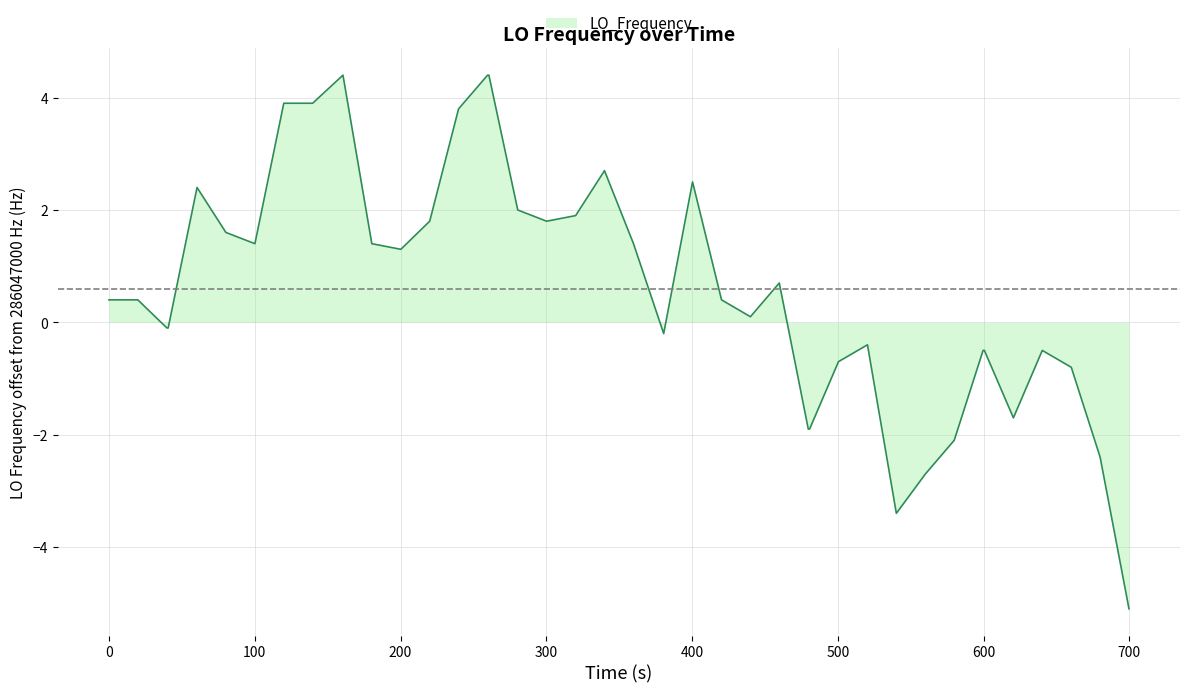

What is the difference between the maximum and minimum values?

9.5